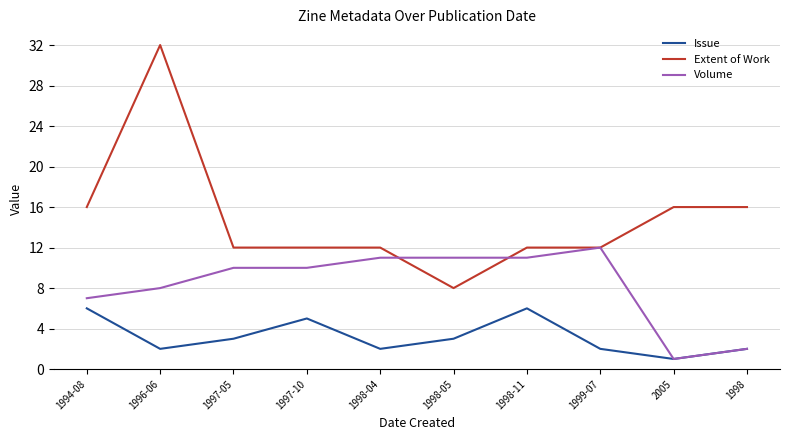

Reading left to right, extract all data points from this chart.

Issue: 1994-08=6	1996-06=2	1997-05=3	1997-10=5	1998-04=2	1998-05=3	1998-11=6	1999-07=2	2005=1	1998=2
Extent of Work: 1994-08=16	1996-06=32	1997-05=12	1997-10=12	1998-04=12	1998-05=8	1998-11=12	1999-07=12	2005=16	1998=16
Volume: 1994-08=7	1996-06=8	1997-05=10	1997-10=10	1998-04=11	1998-05=11	1998-11=11	1999-07=12	2005=1	1998=2